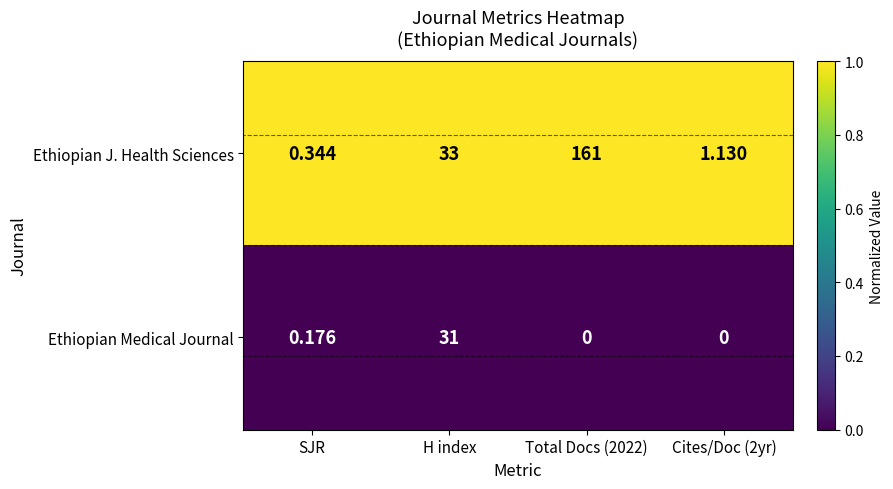

Is it true that Ethiopian J. Health Sciences equals 1 at Total Docs (2022)?

True